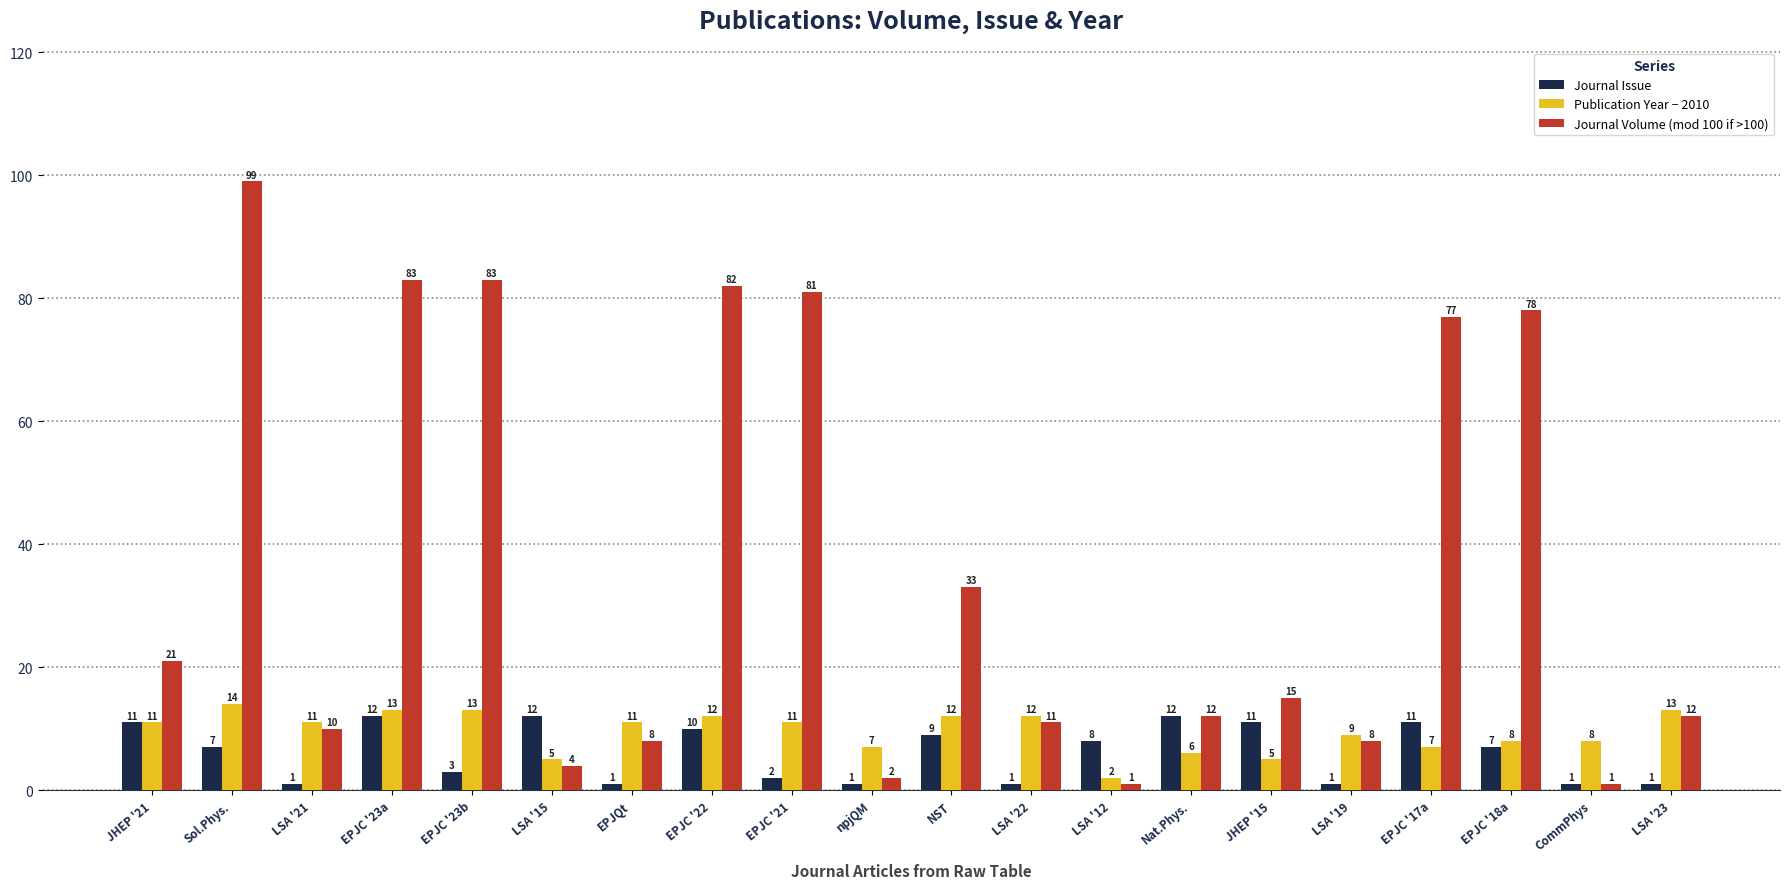

Does the chart contain any negative values?

No